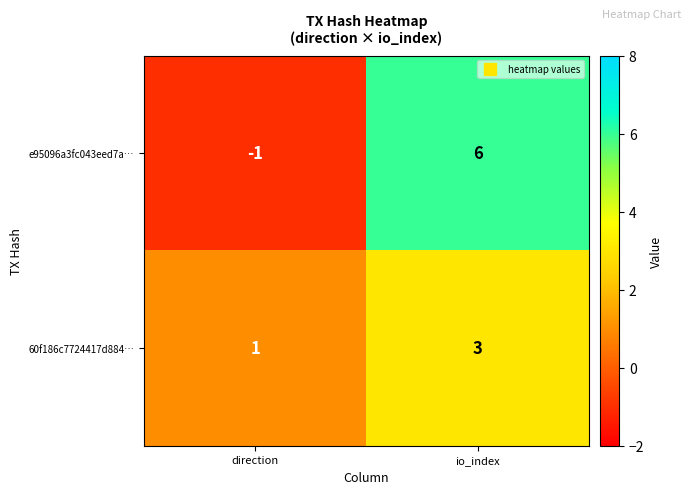

What is the sum of the e95096a3fc043eed7a… values at direction and io_index?

5